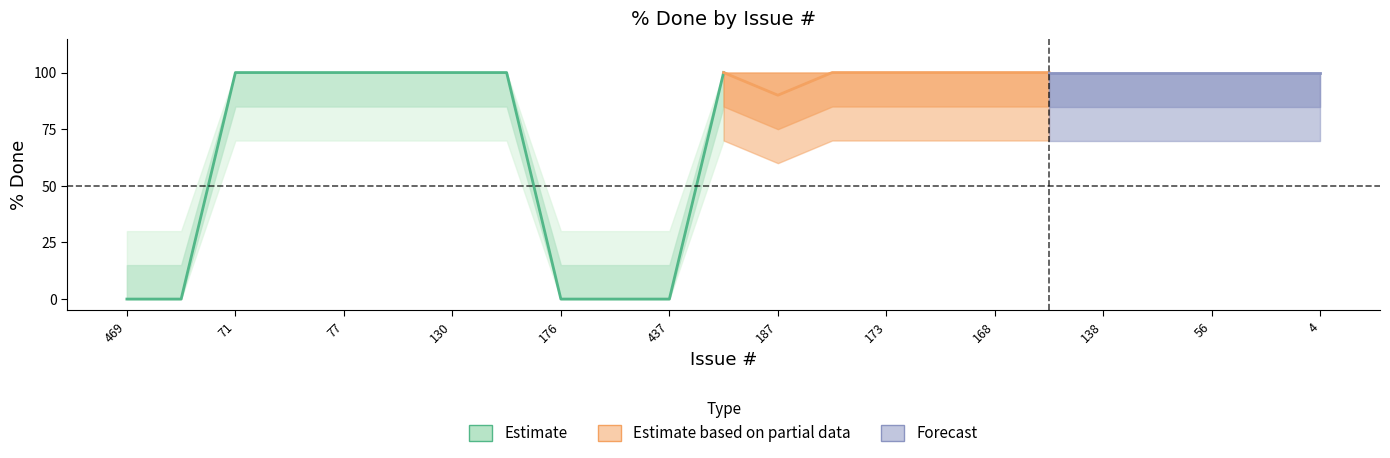

At how many categories does at least one series exceed 54?

18